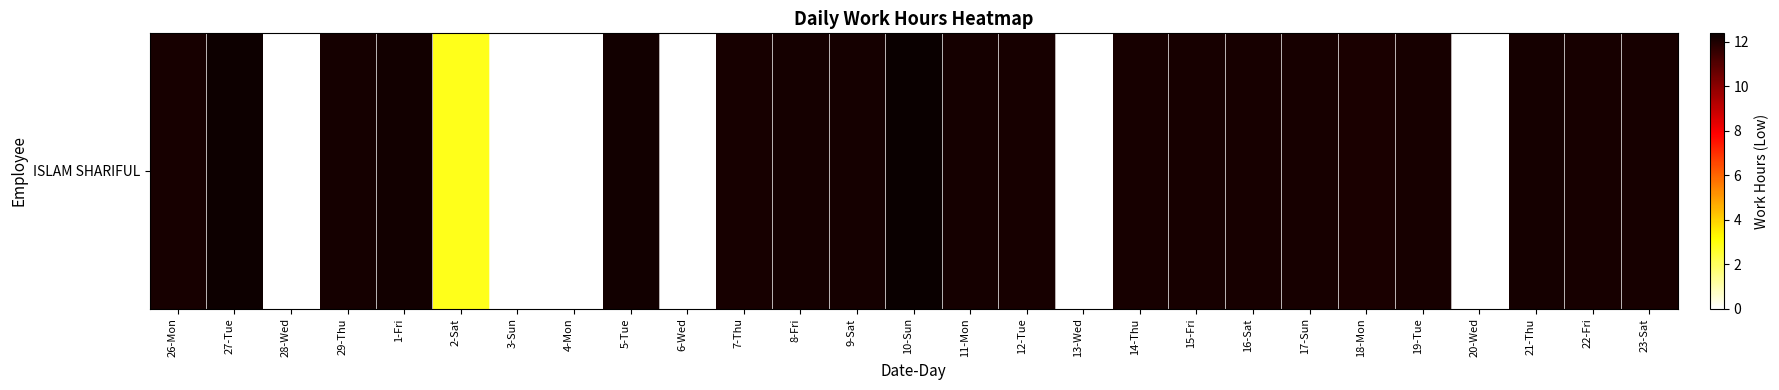

Rank the categories by value from lowest to highest.

28-Wed, 3-Sun, 4-Mon, 6-Wed, 13-Wed, 20-Wed, 2-Sat, 18-Mon, 12-Tue, 16-Sat, 17-Sun, 22-Fri, 15-Fri, 19-Tue, 26-Mon, 23-Sat, 7-Thu, 14-Thu, 8-Fri, 11-Mon, 29-Thu, 9-Sat, 21-Thu, 1-Fri, 5-Tue, 27-Tue, 10-Sun